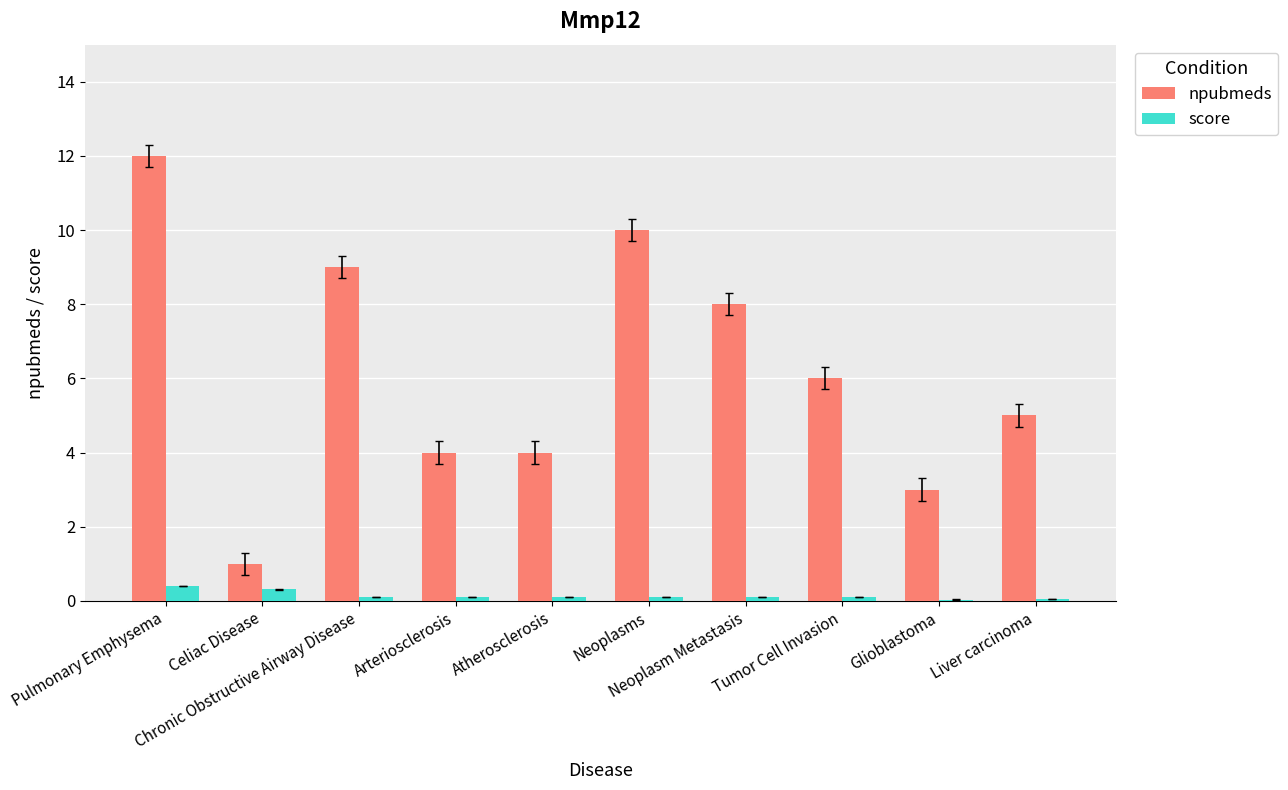

Which series has the largest total across all categories?

npubmeds